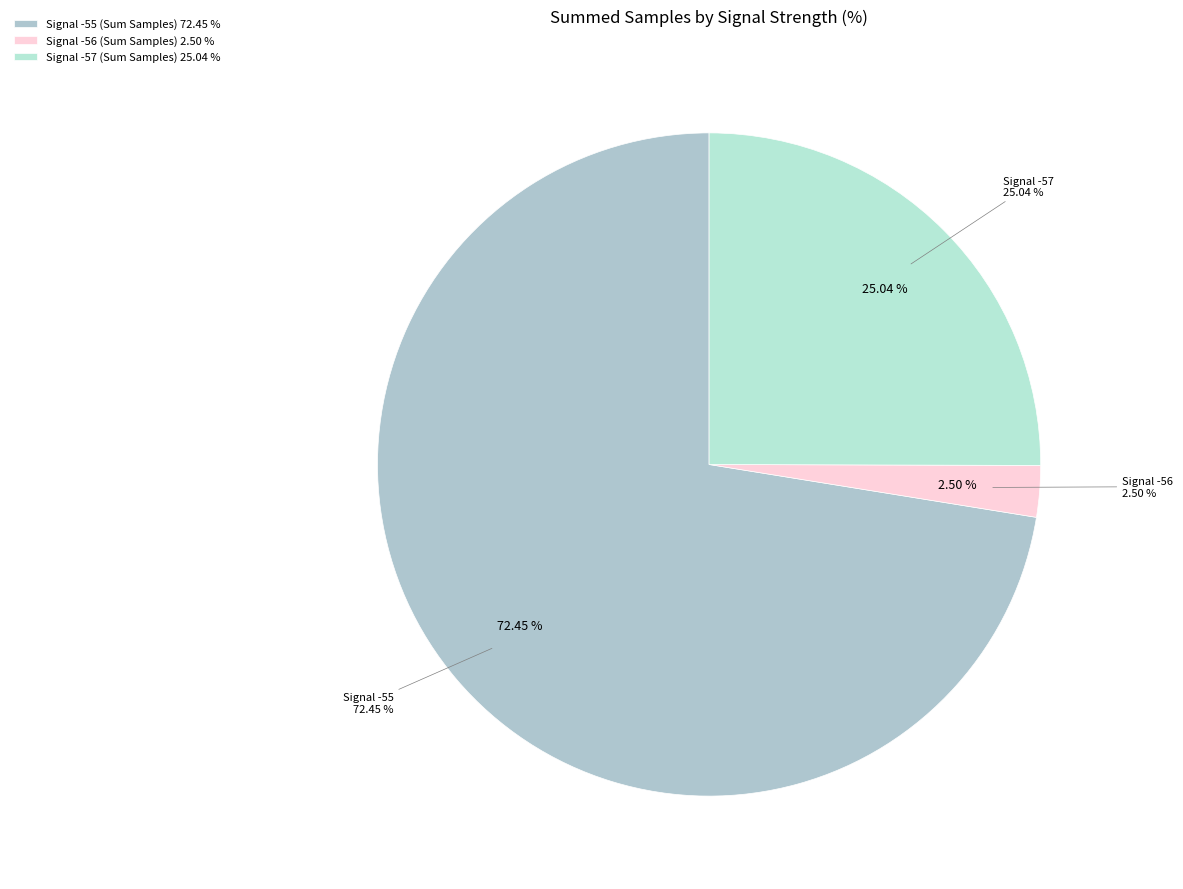

Does 20 represent more than half of the total?

No